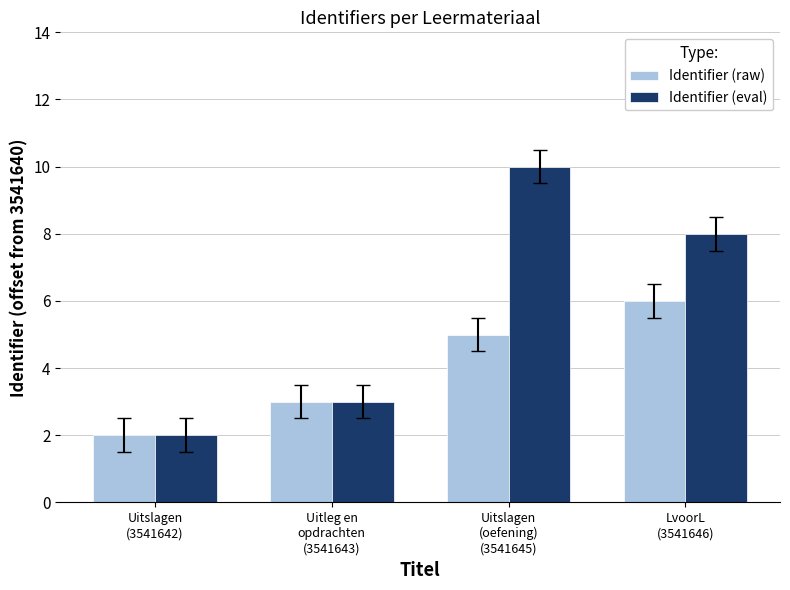

What is the difference between the second highest and minimum values in the Identifier (eval) series?

6